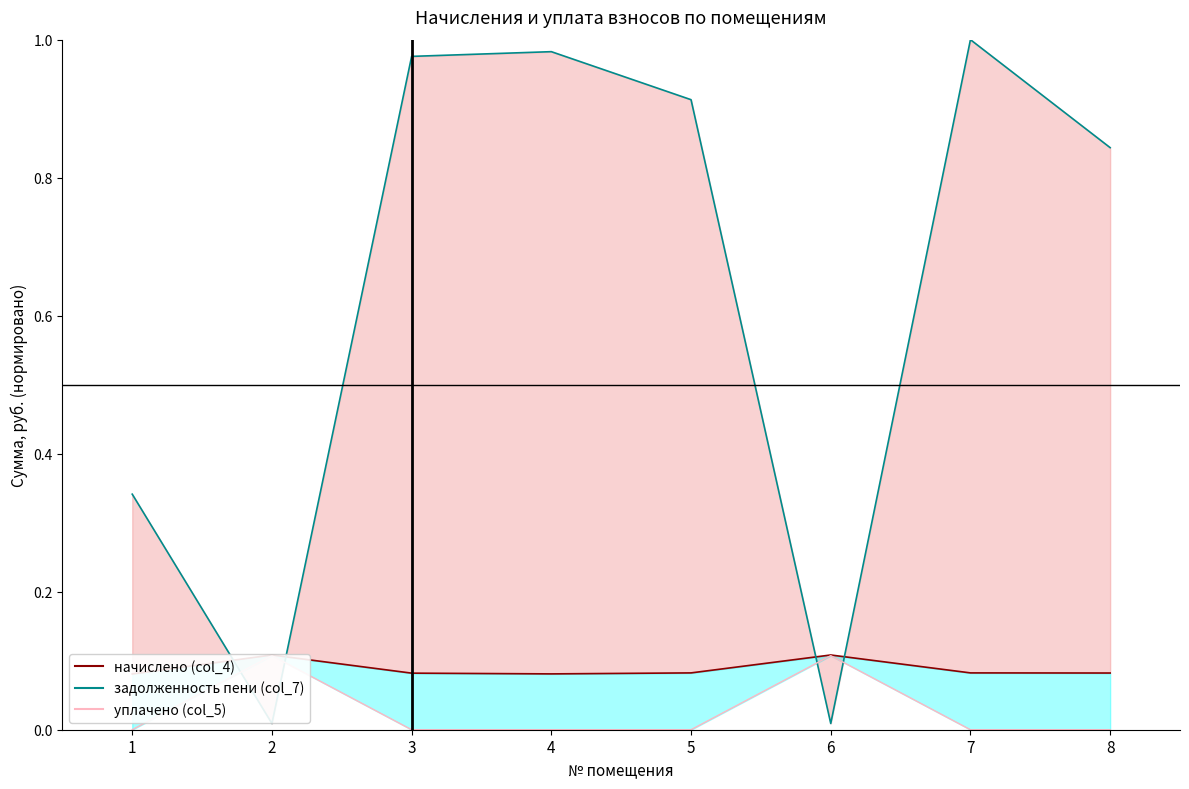

Which has a higher value, 2 or 7?

2